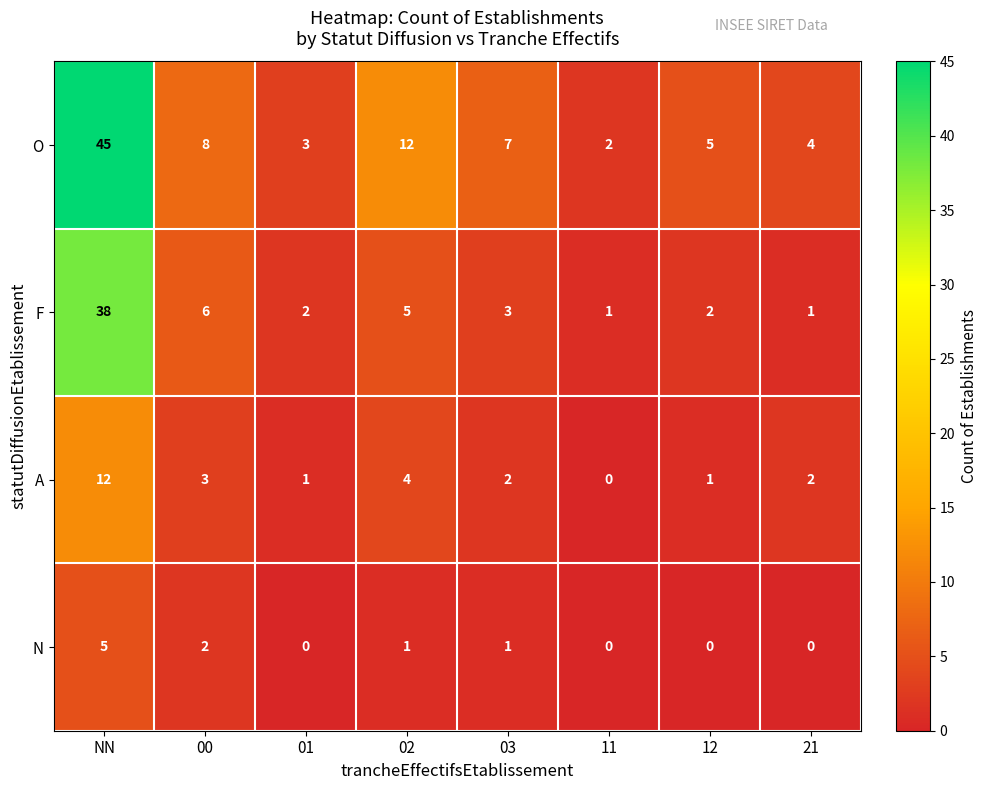

What is the difference between the highest and lowest values at NN?

40